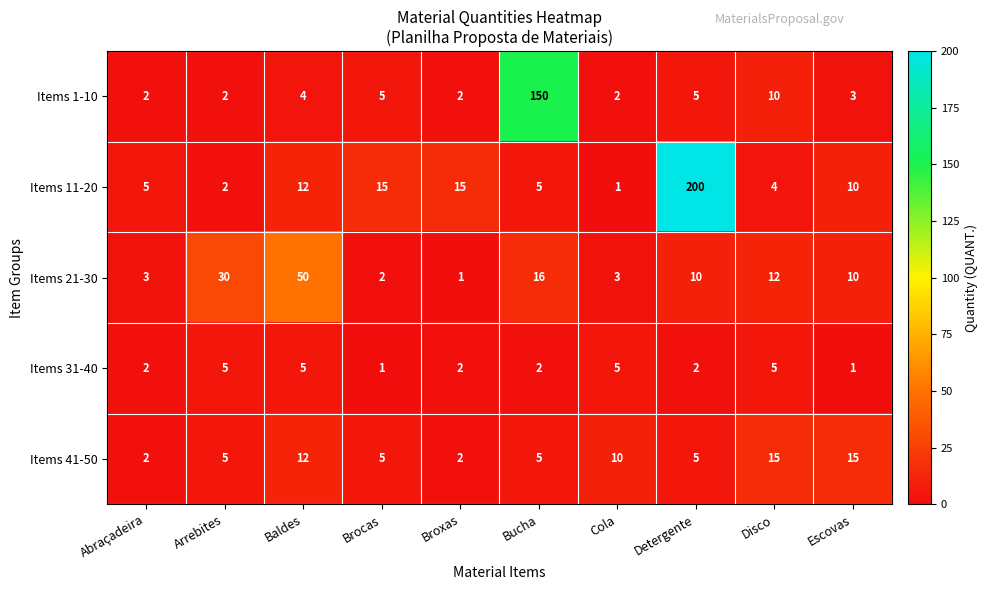

What is the difference between the maximum and minimum values in the Items 41-50 series?

13